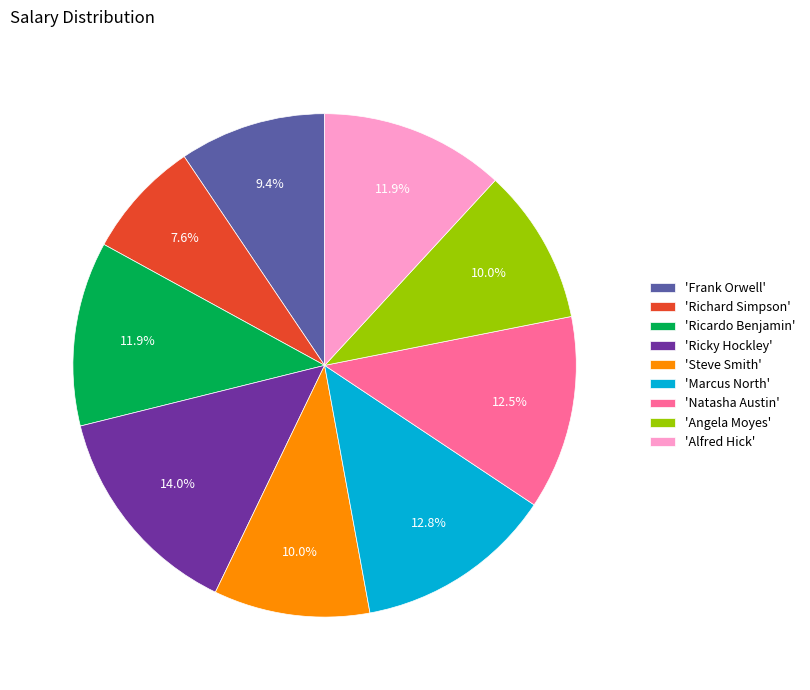

To the nearest percent, what is the average slice percentage?

11%